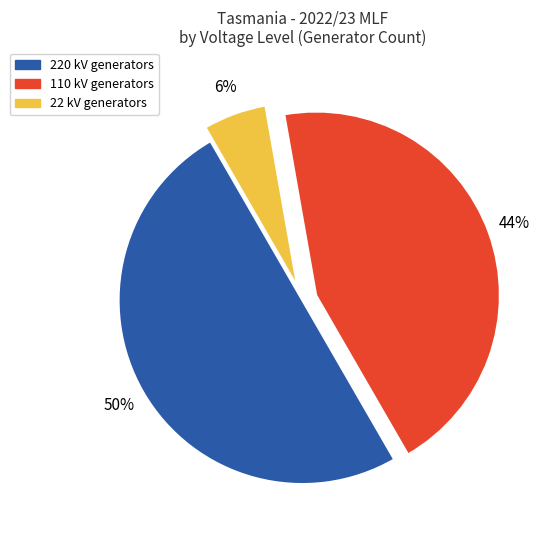

Combined, do 220 kV generators and 22 kV generators account for over 50%?

Yes